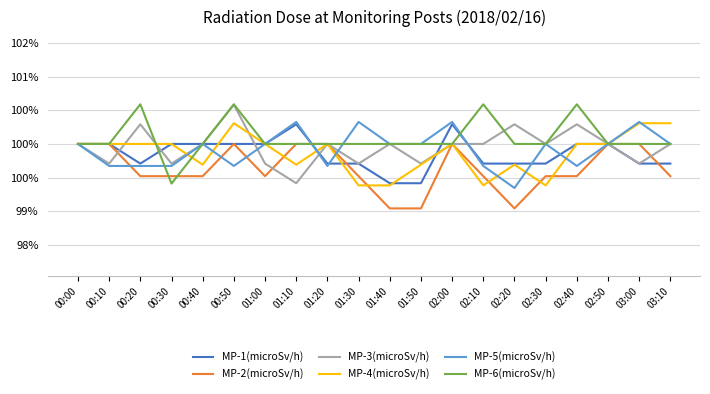

At which category does the chart reach its peak across all series?

00:20